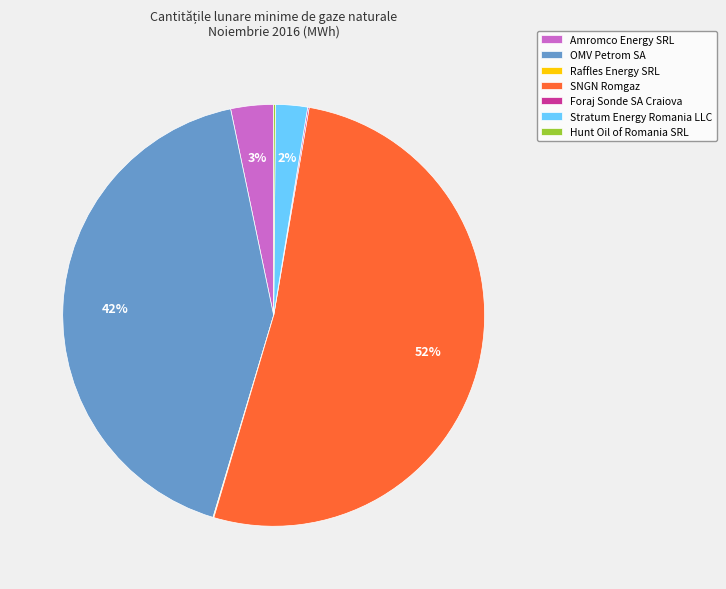

Is OMV Petrom SA the majority of the pie?

No